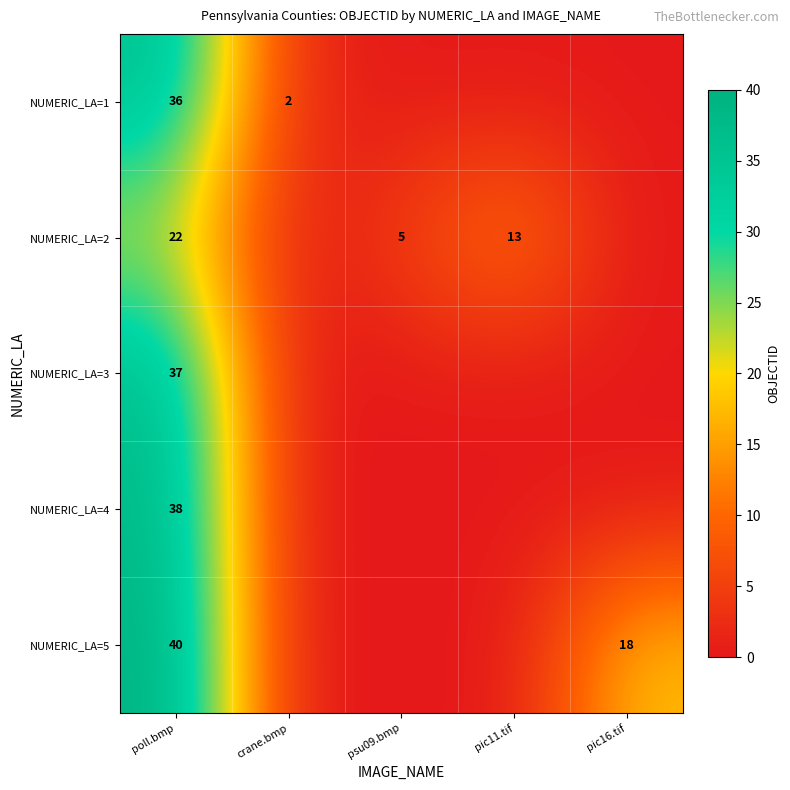

What is the total value across all series at poll.bmp?

173